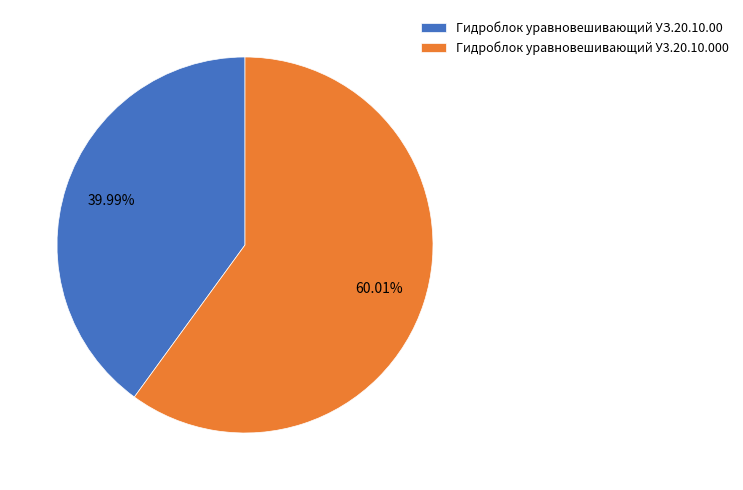

What is the smallest slice in the pie chart?

Гидроблок уравновешивающий УЗ.20.10.00